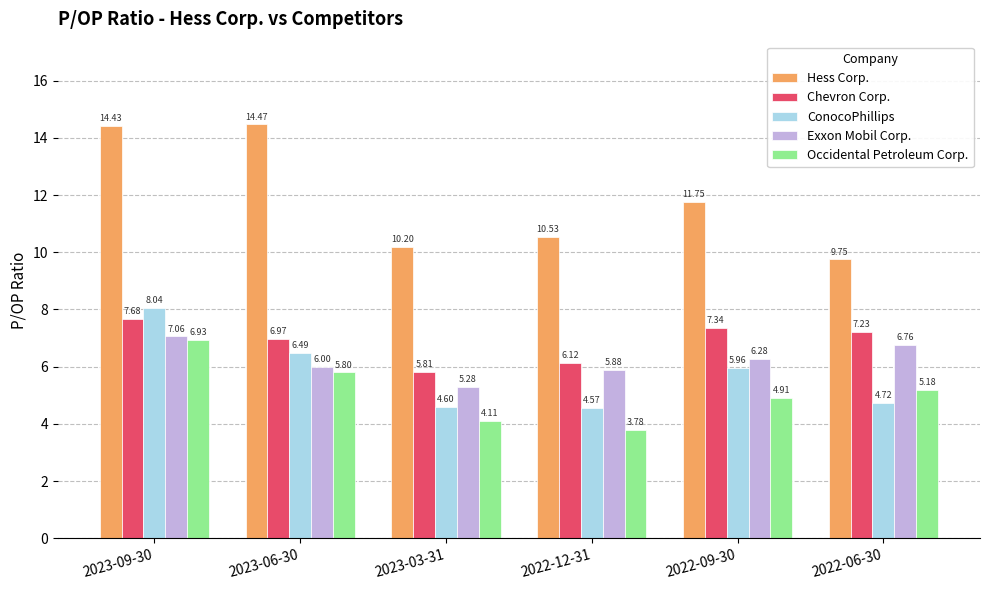

The Chevron Corp. series shows 11.8 at 2023-06-30. True or false?

False